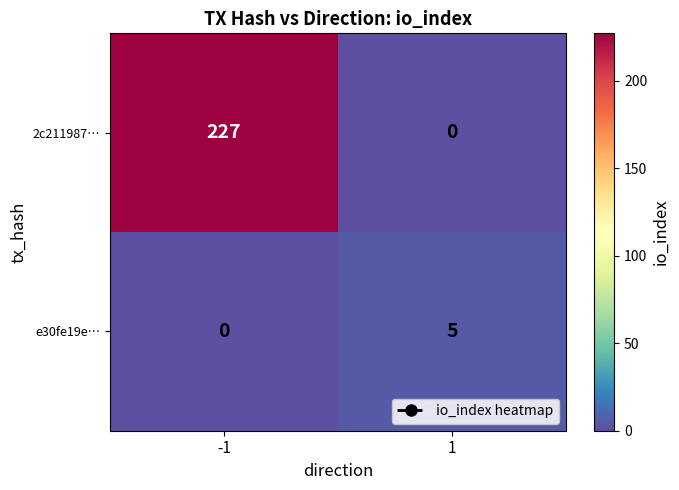

What value does the e30fe19e… series have at 1?

5